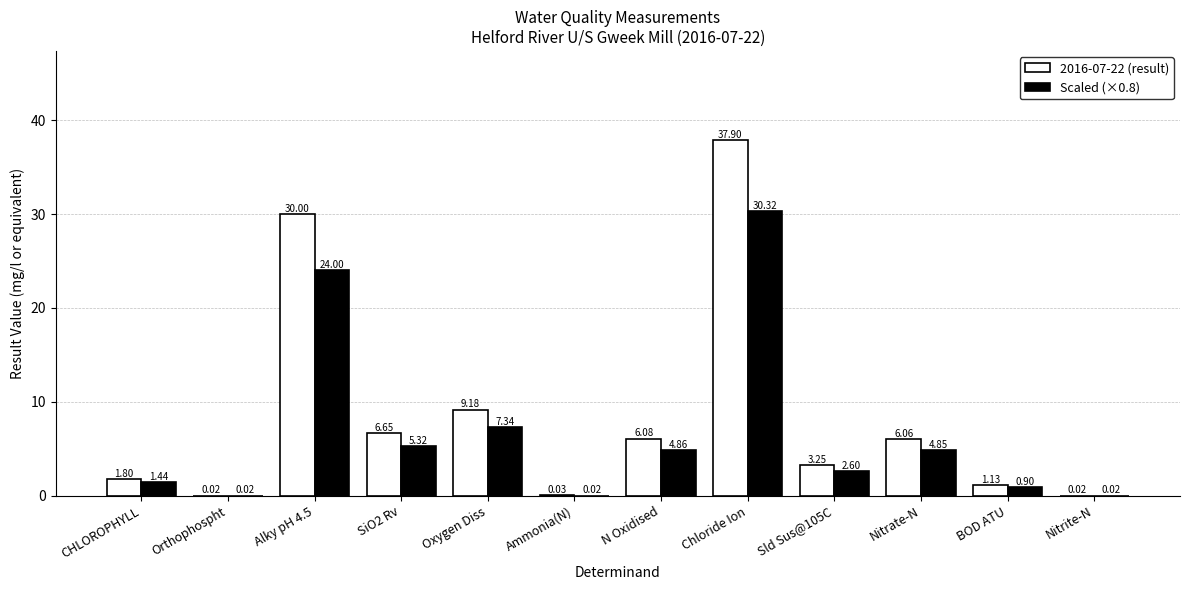

What is the difference between the 2016-07-22 (result) values at Chloride Ion and N Oxidised?

31.8